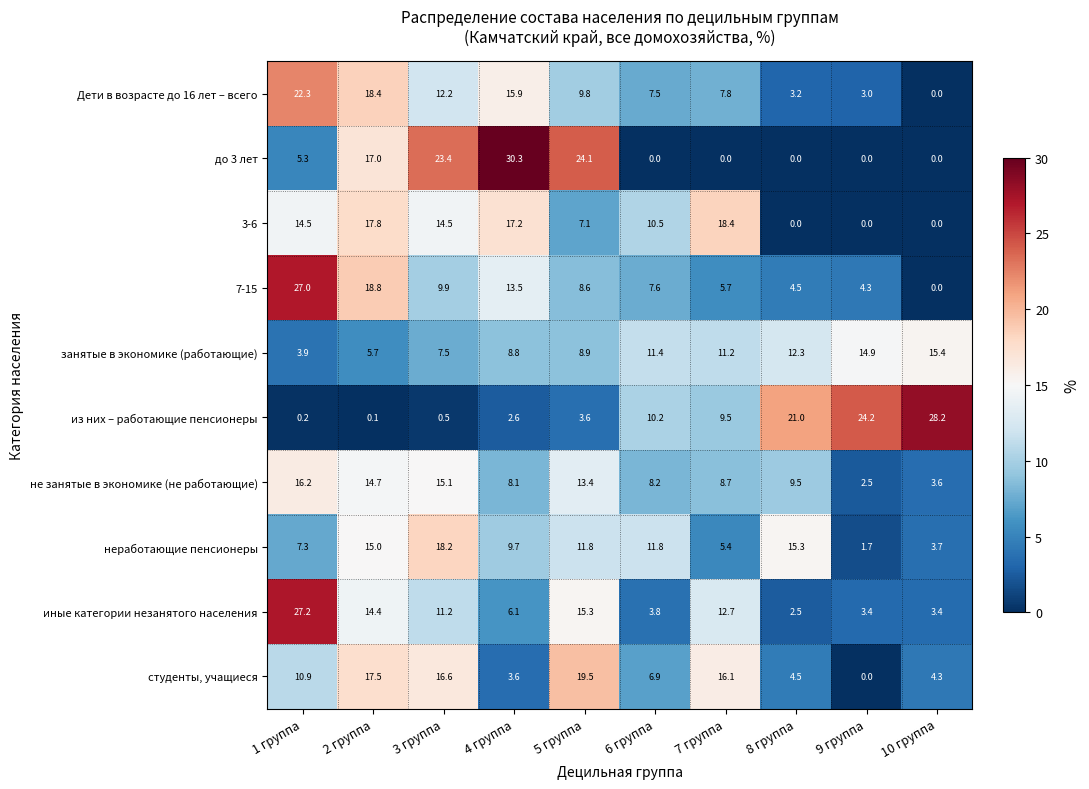

Which category has the highest value across all series?

4 группа